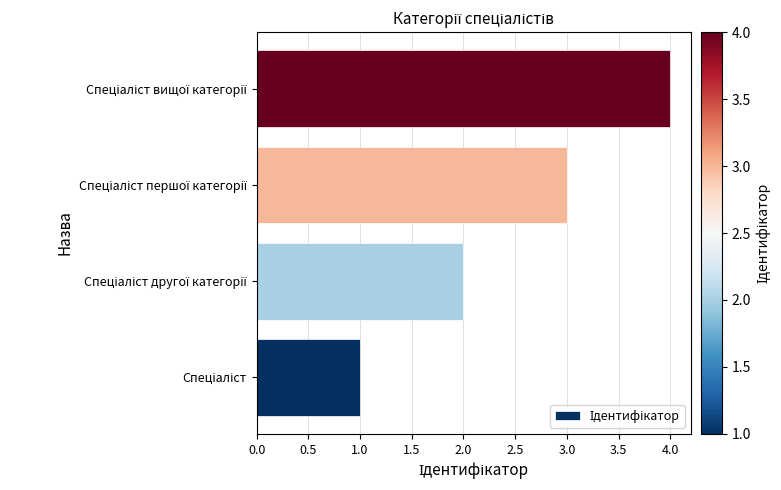

What is the sum of all values?

10